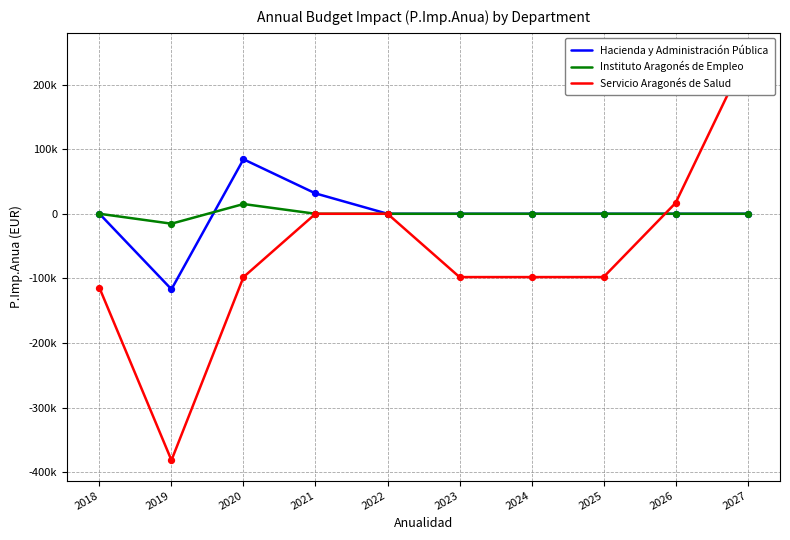

Which series reaches the maximum Y coordinate?

Servicio Aragonés de Salud